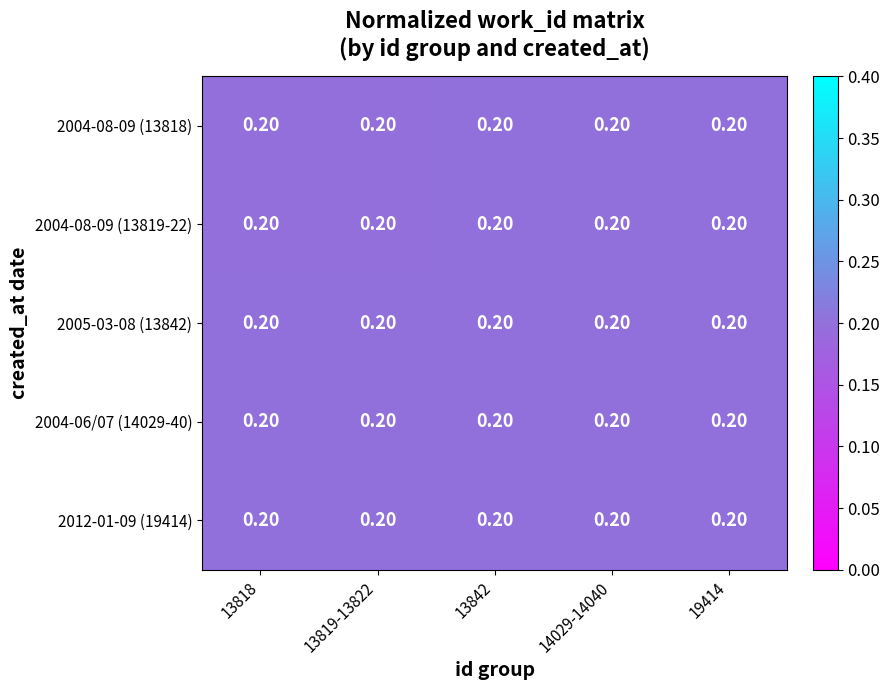

Which category has the highest value in the 2004-06/07 (14029-40) series?

13818